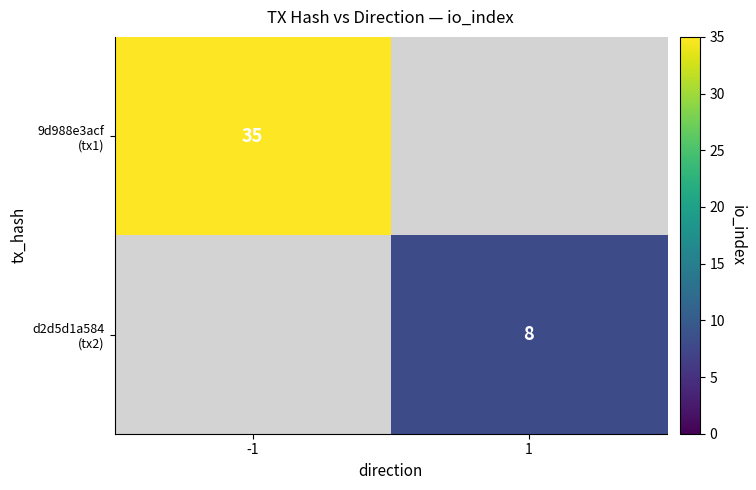

Rank the series by their maximum value, from lowest to highest.

d2d5d1a584 (tx2), 9d988e3acf (tx1)